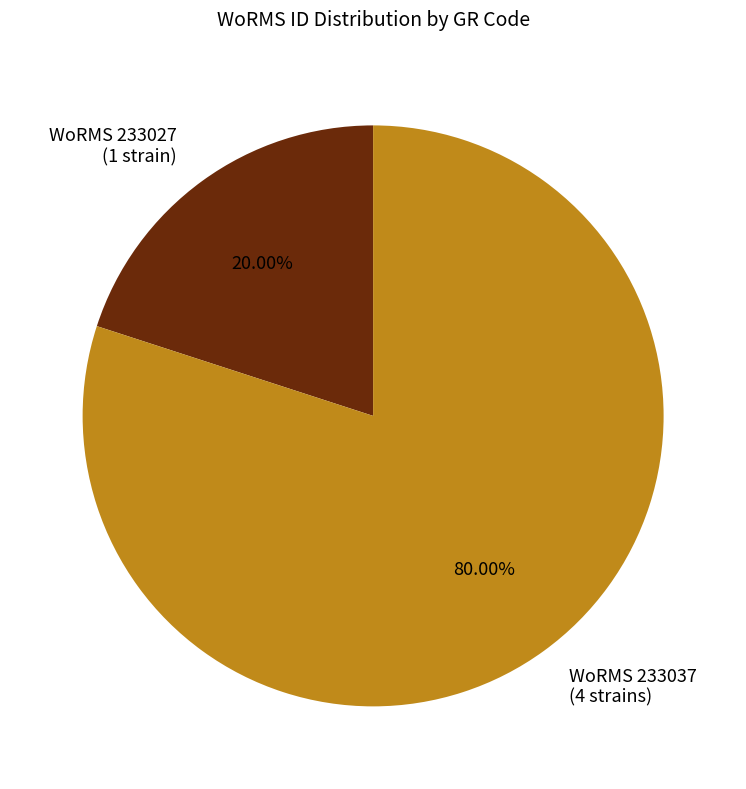

Rank the categories by value from highest to lowest.

WoRMS 233037 (4 strains), WoRMS 233027 (1 strain)